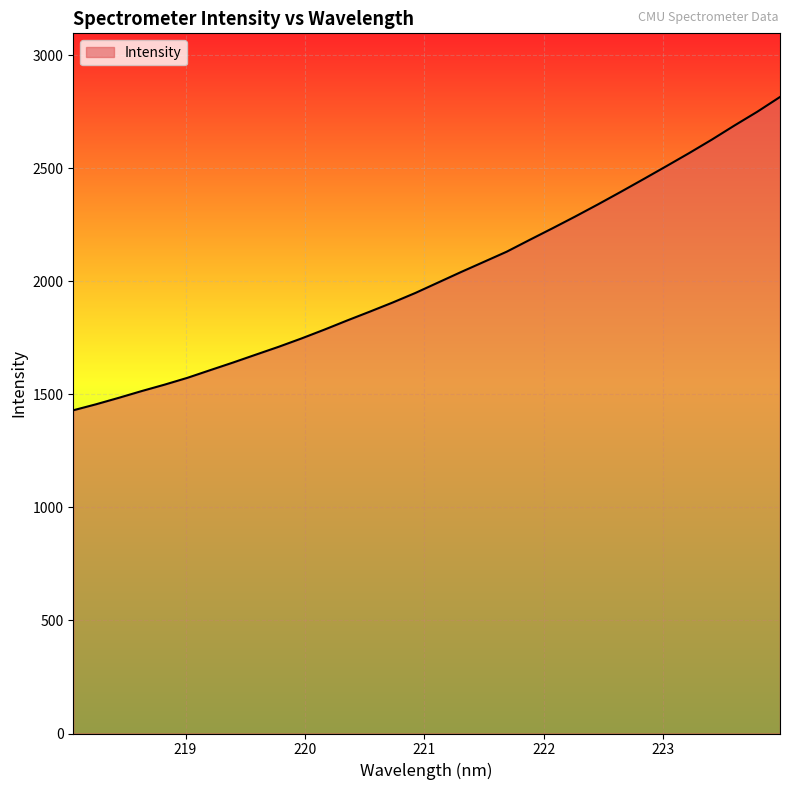

What is the smallest value displayed?

1429.5